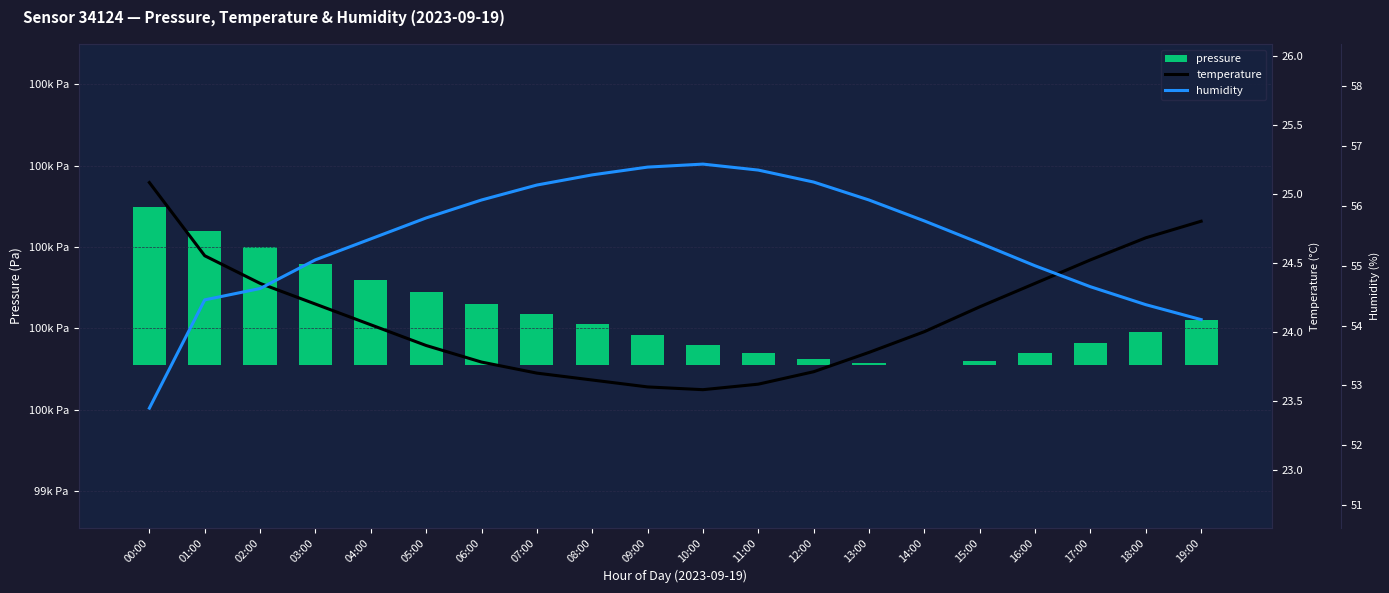

What is the sum of all temperature values?

482.1